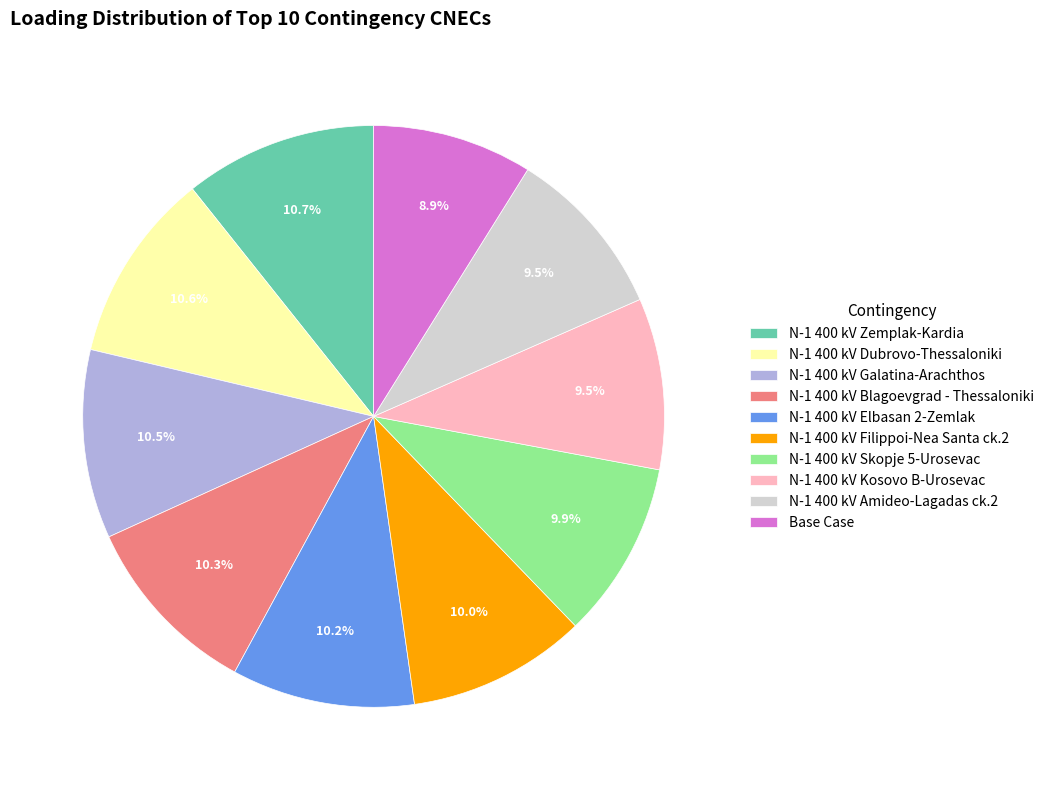

To the nearest percent, what is the difference between the N-1 400 kV Kosovo B-Urosevac and N-1 400 kV Blagoevgrad - Thessaloniki slice percentages?

1%